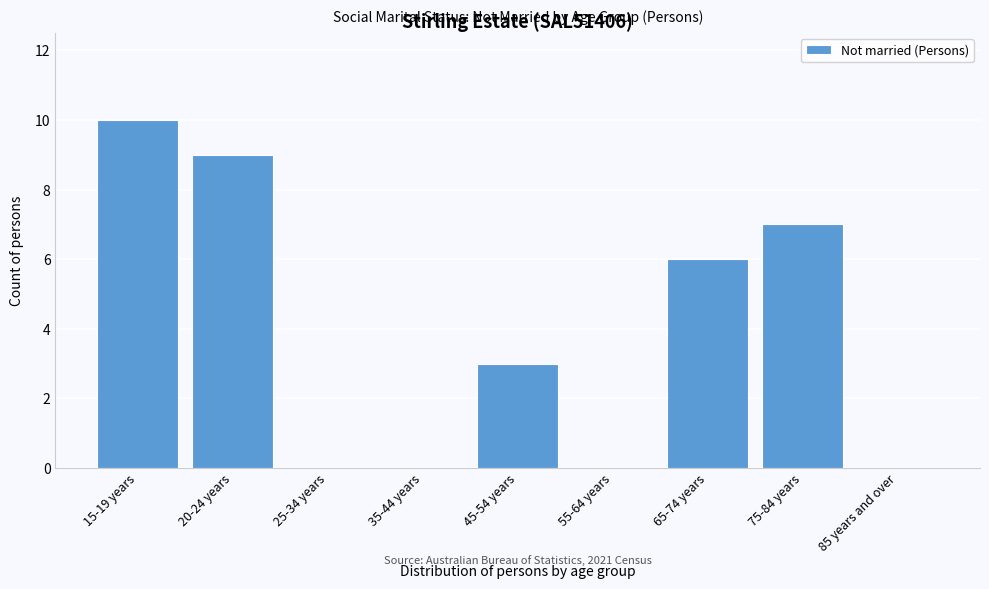

Reading right to left, transcribe all the data shown in this chart.

85 years and over=0	75-84 years=7	65-74 years=6	55-64 years=0	45-54 years=3	35-44 years=0	25-34 years=0	20-24 years=9	15-19 years=10